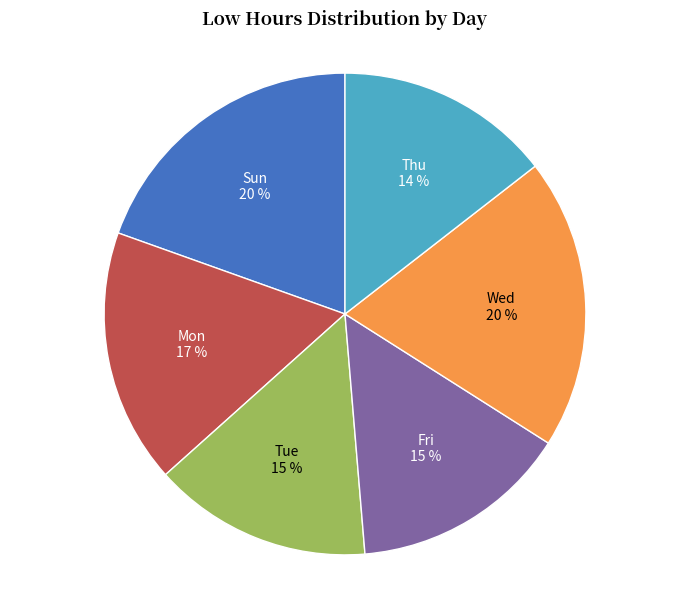

Between Mon and Thu, which is larger?

Mon